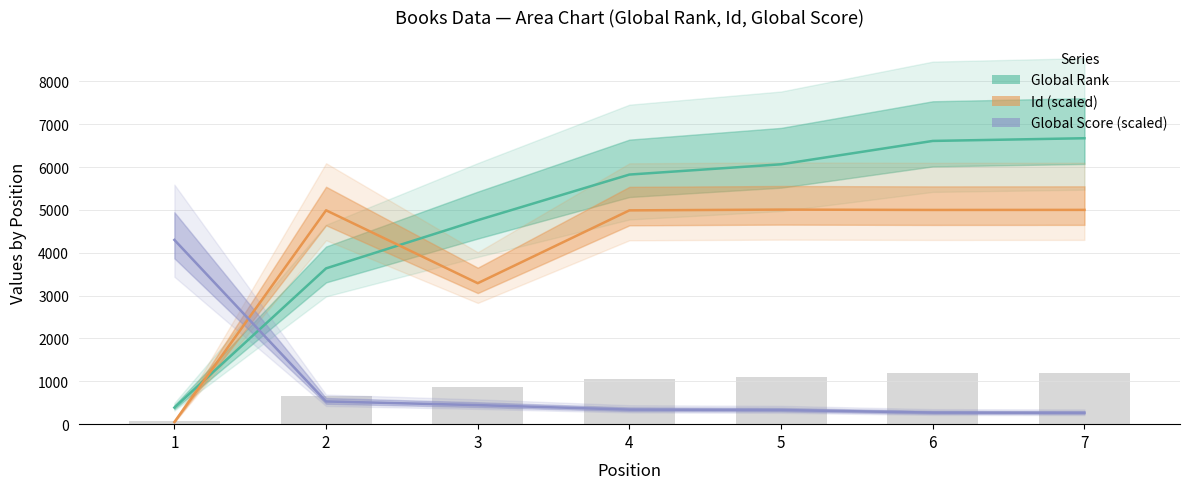

The value of Global Score at 5 is 71.2. True or false?

False